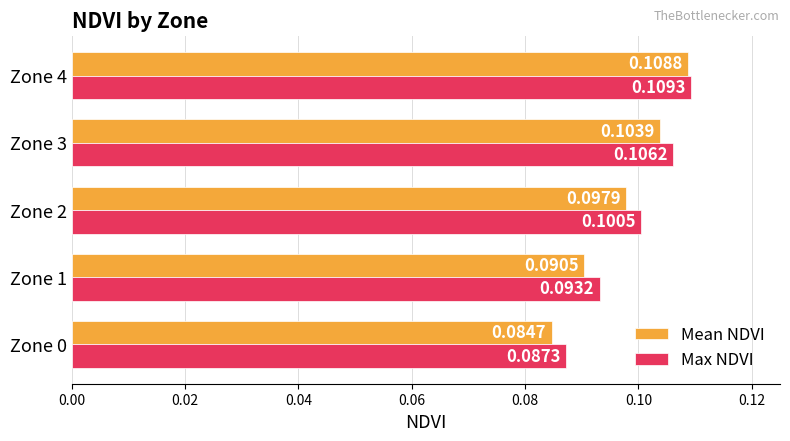

Which series has the widest spread of values?

Mean NDVI